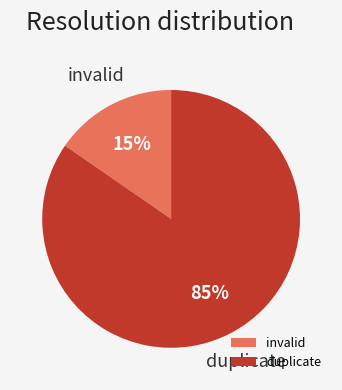

Count the number of slices in the pie.

2